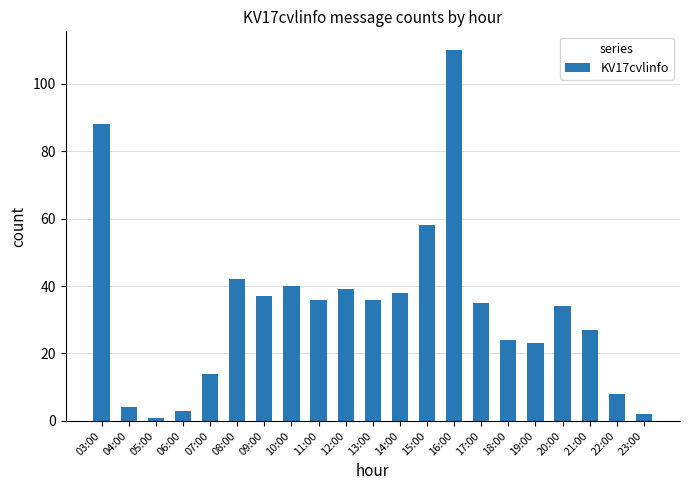

What is the difference between the values at 17:00 and 19:00?

12